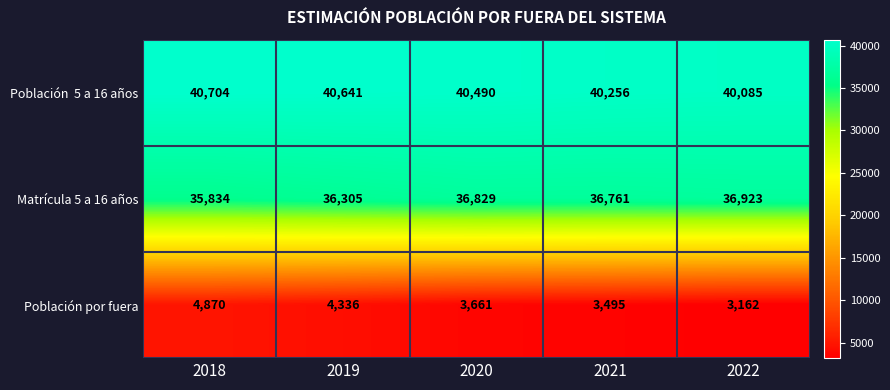

What is the difference between the Matrícula 5 a 16 años values at 2018 and 2020?

995